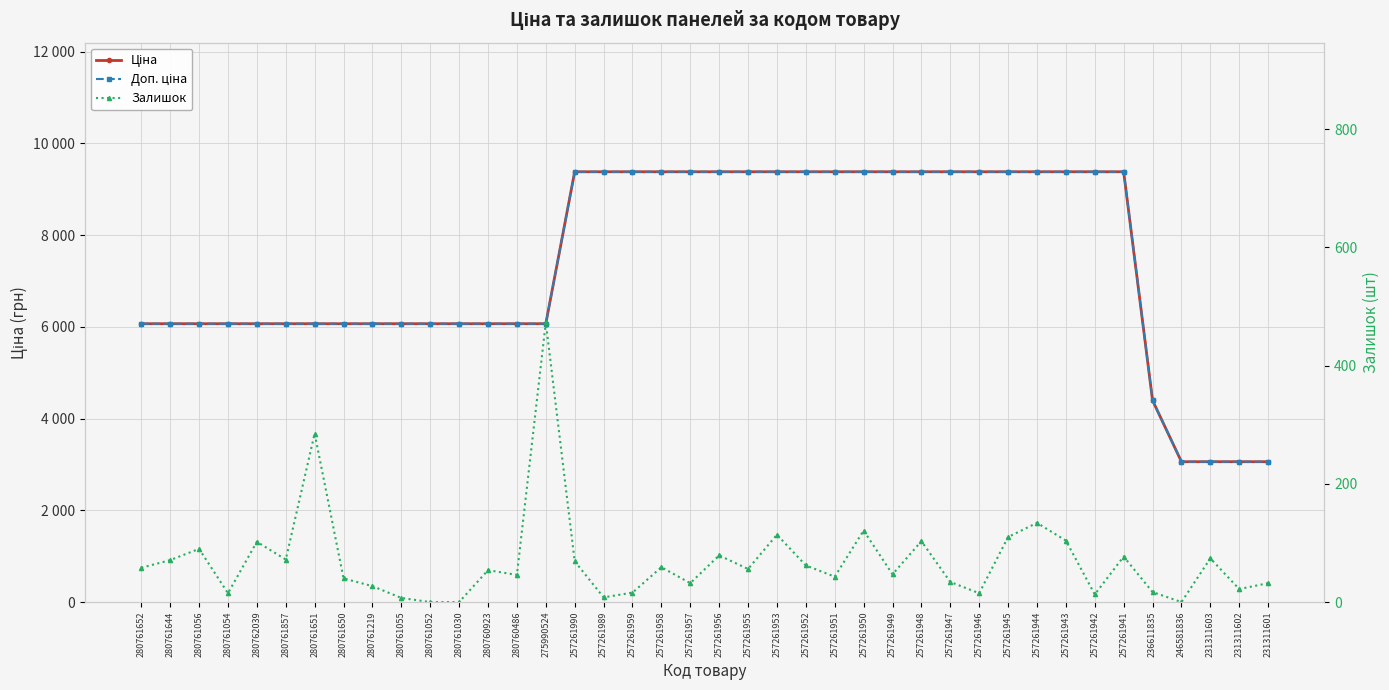

True or false: Доп. ціна and Залишок intersect in this chart.

False